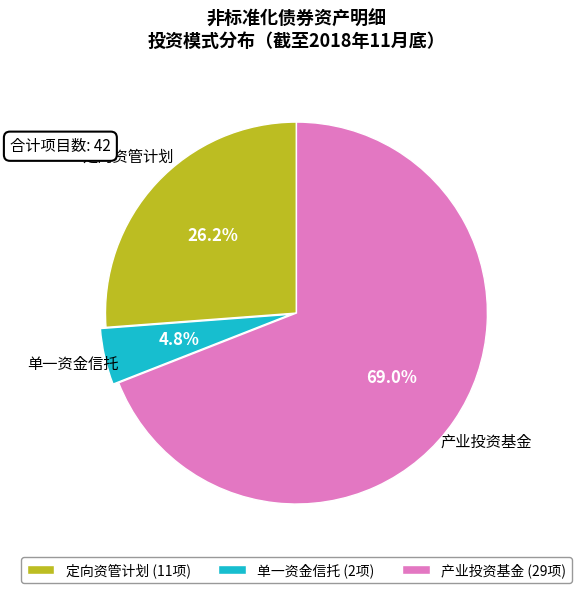

To the nearest percent, what percentage of the pie is 单一资金信托?

5%